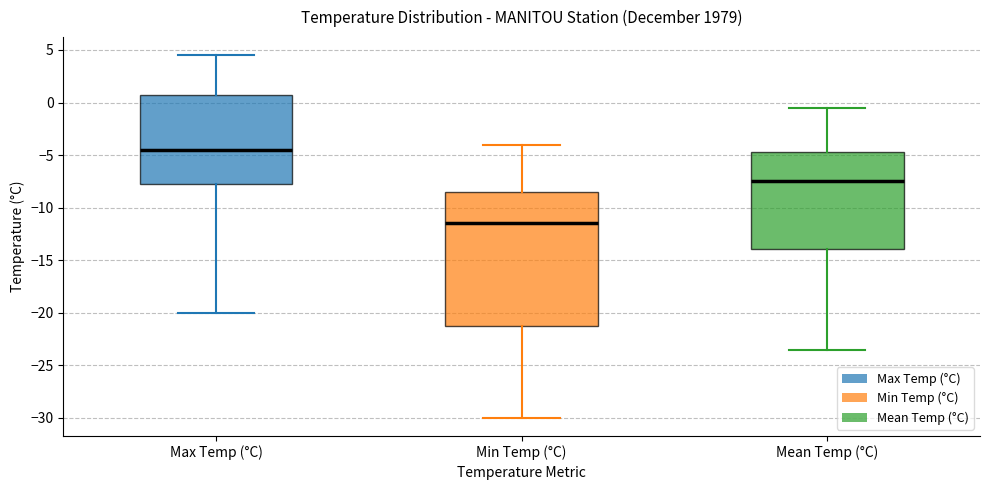

Reading left to right, transcribe this box plot: for each box, give where its median line is, the range the box spans, and where its two whiskers end, as read against the y-axis. The values are not printed on the chart, so give them approximately, as read against the axis.

Max Temp (°C): median -4.5, box -7.5 to 1.0, whiskers -20.0 to 4.5
Min Temp (°C): median -11.5, box -21.0 to -8.5, whiskers -30.0 to -4.0
Mean Temp (°C): median -7.5, box -14.0 to -4.5, whiskers -23.5 to -0.5